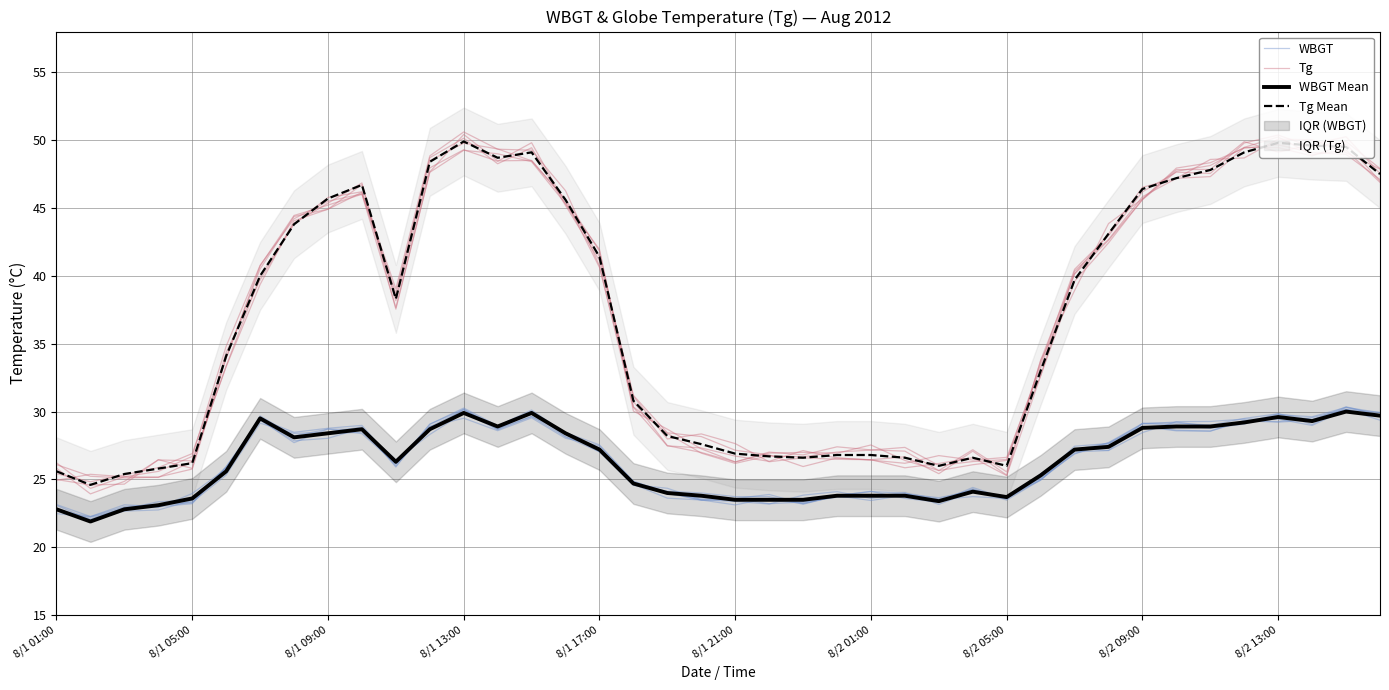

True or false: WBGT and Tg Mean cross at least once.

False